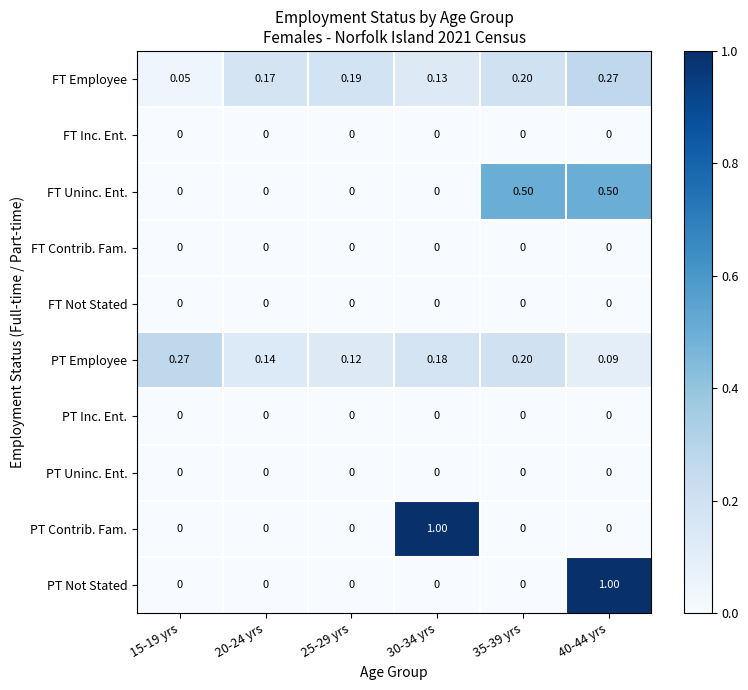

Which series has the largest total across all categories?

FT Employee